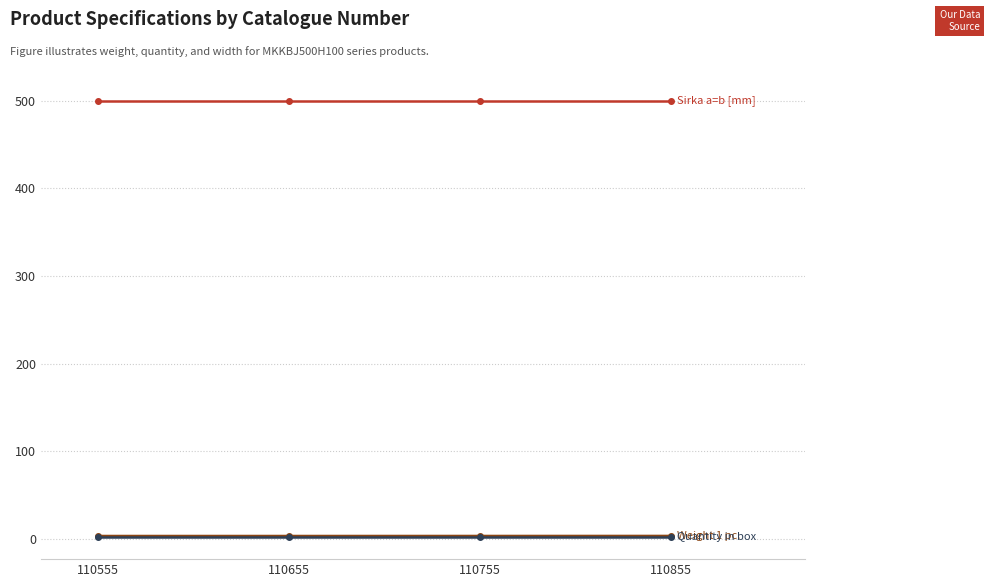

What is the greatest value displayed?

500.0